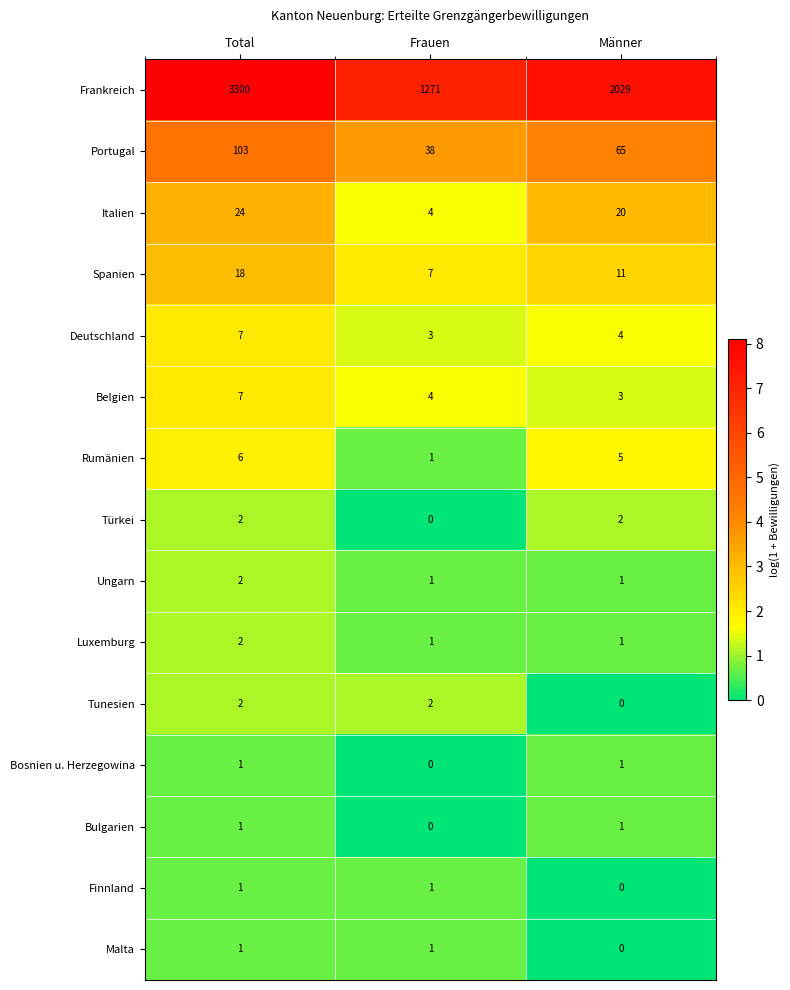

Which category has the lowest value in the Portugal series?

Frauen